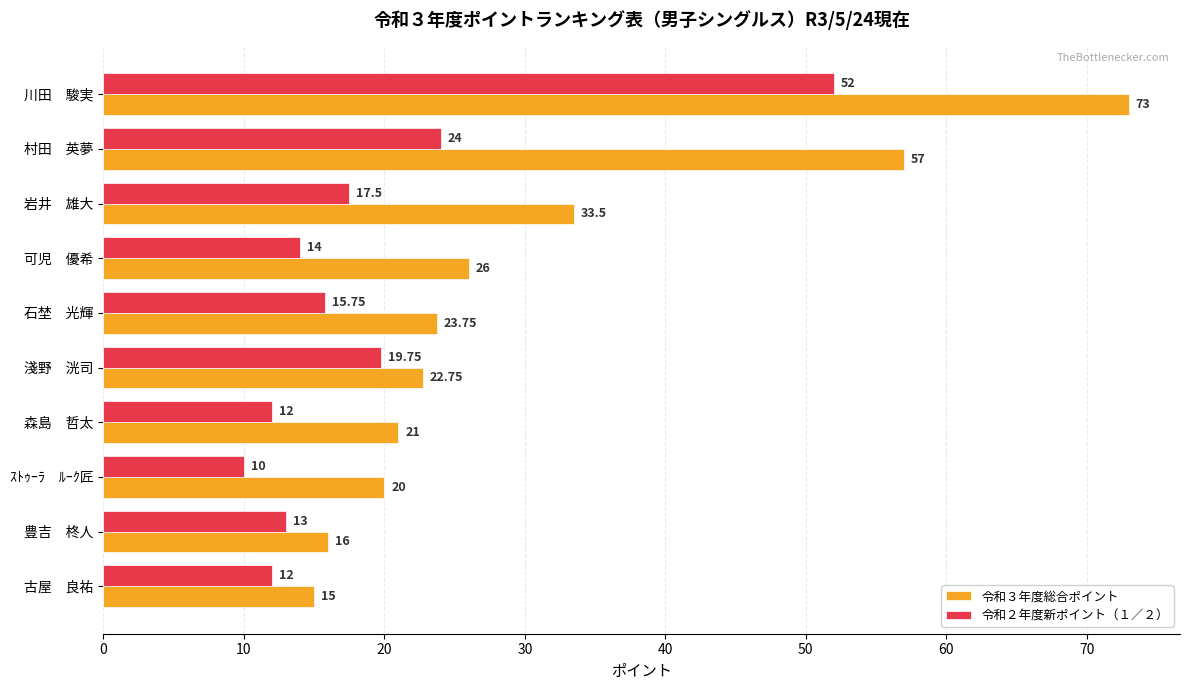

What is the difference between the second highest and minimum values in the 令和３年度総合ポイント series?

42.0